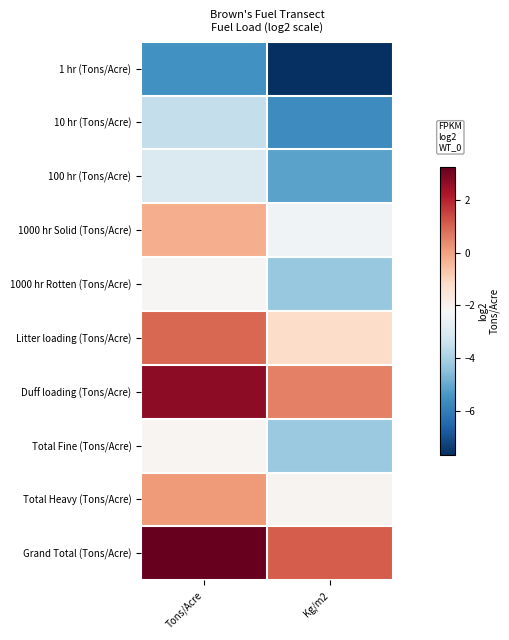

Reading right to left, list all the values displayed in this chart.

1 hr (Tons/Acre): Kg/m2=-7.7	Tons/Acre=-5.5
10 hr (Tons/Acre): Kg/m2=-5.7	Tons/Acre=-3.5
100 hr (Tons/Acre): Kg/m2=-5.1	Tons/Acre=-3.0
1000 hr Solid (Tons/Acre): Kg/m2=-2.4	Tons/Acre=-0.2
1000 hr Rotten (Tons/Acre): Kg/m2=-4.3	Tons/Acre=-2.1
Litter loading (Tons/Acre): Kg/m2=-1.2	Tons/Acre=0.9
Duff loading (Tons/Acre): Kg/m2=0.5	Tons/Acre=2.7
Total Fine (Tons/Acre): Kg/m2=-4.2	Tons/Acre=-2.1
Total Heavy (Tons/Acre): Kg/m2=-2.1	Tons/Acre=0.1
Grand Total (Tons/Acre): Kg/m2=1.1	Tons/Acre=3.3